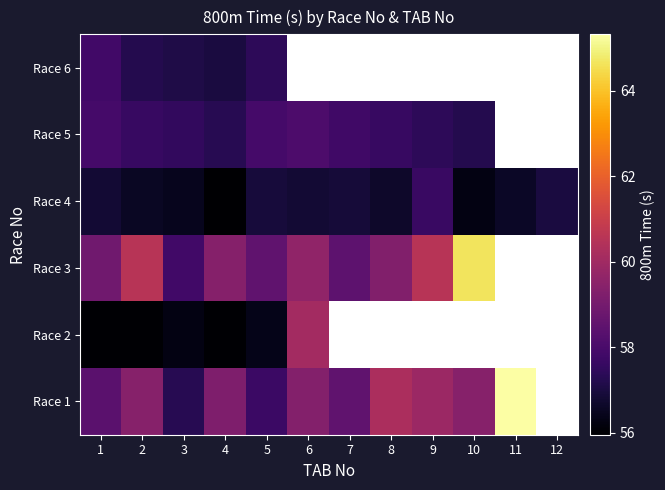

At which label is Race 4 closest to 56?

4